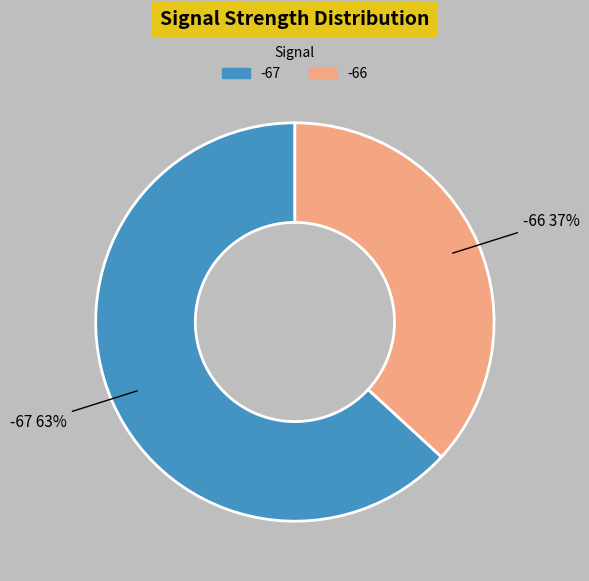

Count the number of slices in the pie.

2